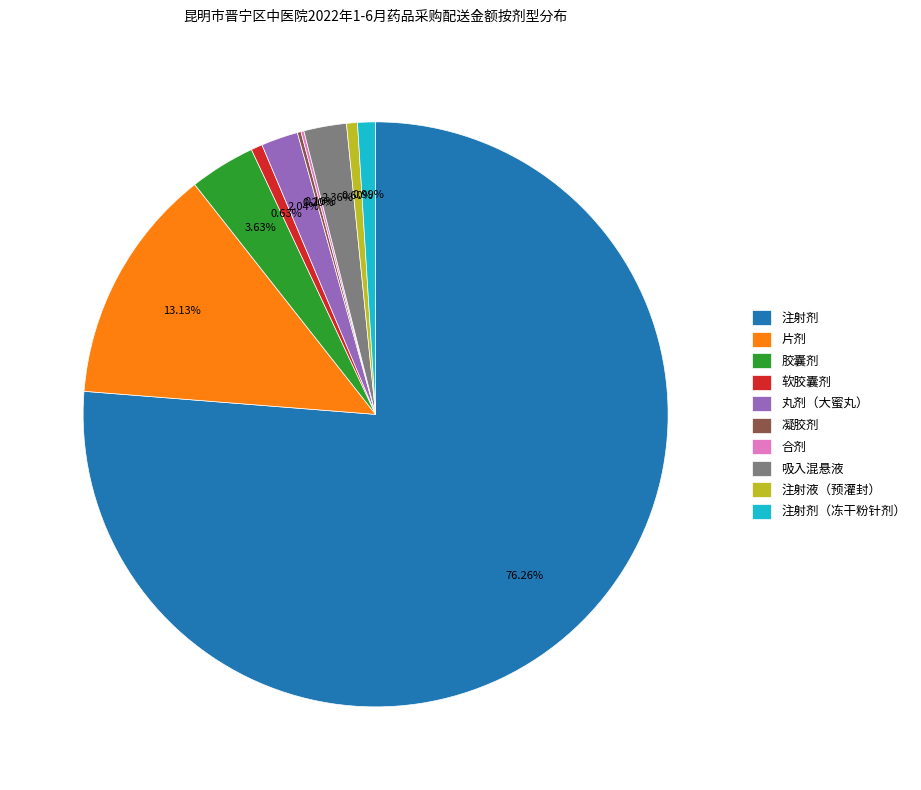

To the nearest percent, what portion does 注射液（预灌封） represent?

1%